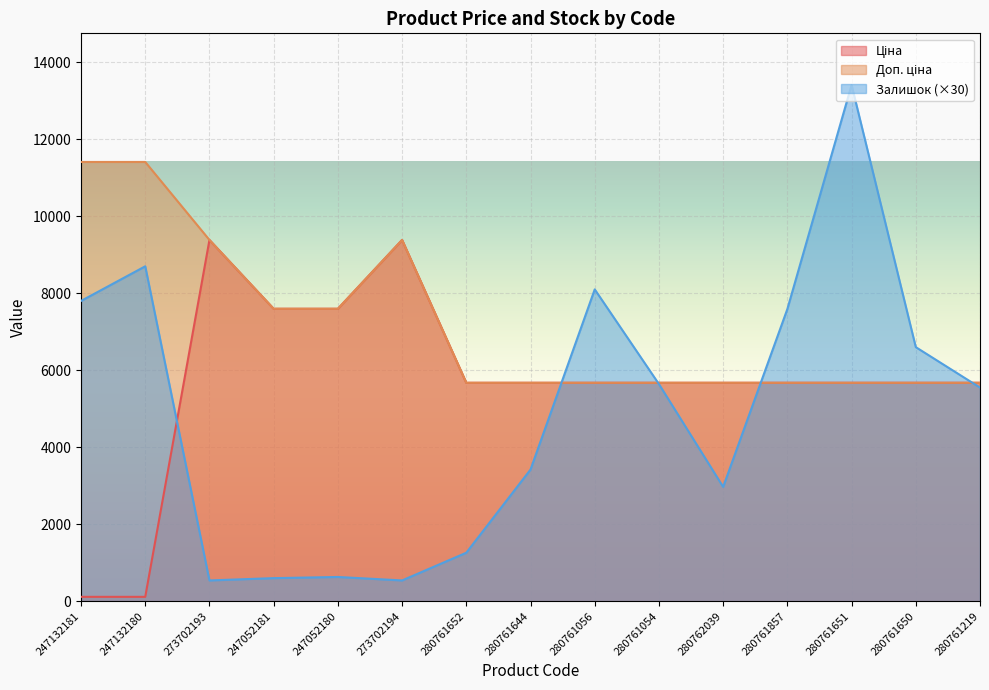

What position from the left is 247132180?

2